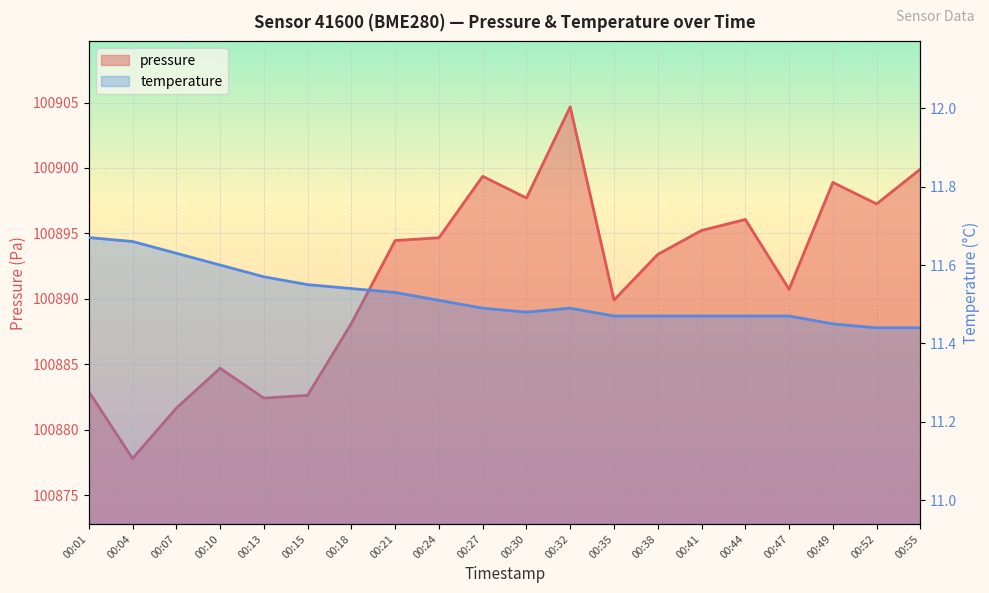

Rank the categories by pressure value from highest to lowest.

00:32, 00:55, 00:27, 00:49, 00:30, 00:52, 00:44, 00:41, 00:24, 00:21, 00:38, 00:47, 00:35, 00:18, 00:10, 00:01, 00:15, 00:13, 00:07, 00:04